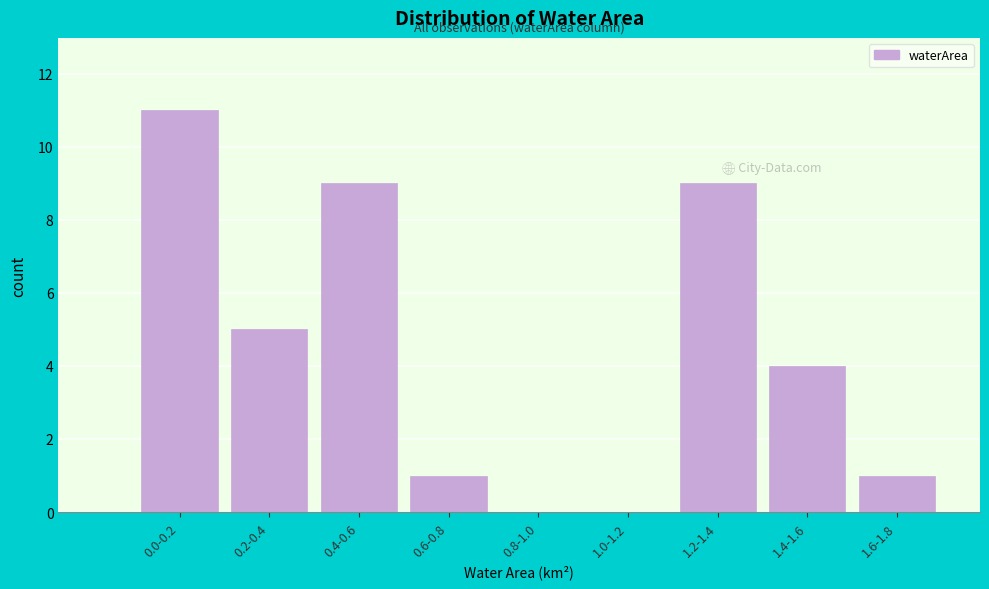

Reading left to right, what are all the values shown in this chart?

0.0-0.2=11	0.2-0.4=5	0.4-0.6=9	0.6-0.8=1	0.8-1.0=0	1.0-1.2=0	1.2-1.4=9	1.4-1.6=4	1.6-1.8=1